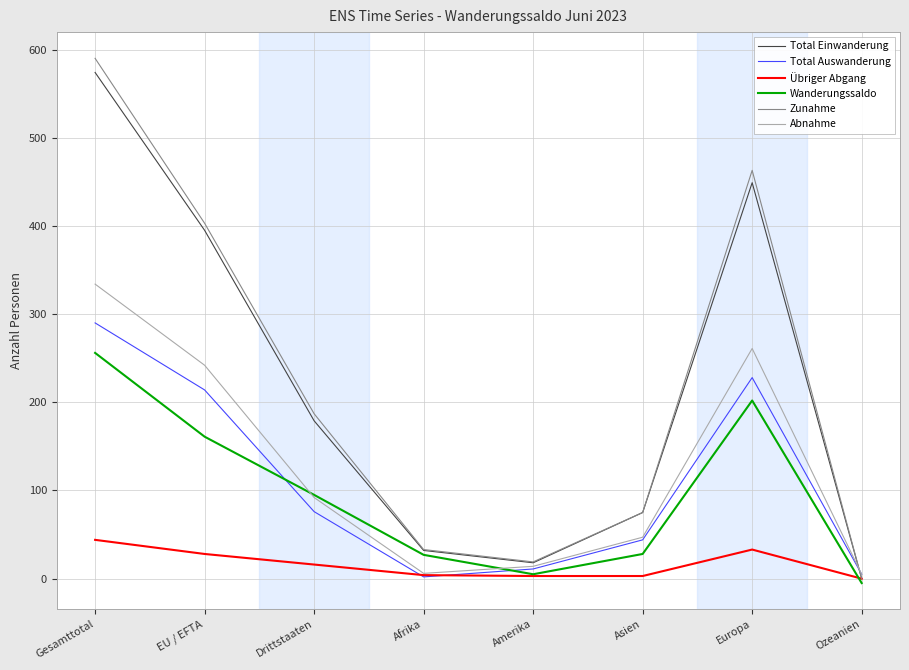

Which series has the largest range (max minus min)?

Zunahme